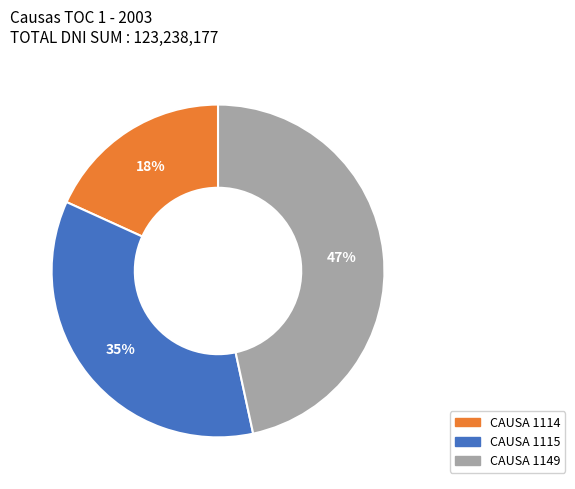

To the nearest percent, what is the average slice percentage?

33%